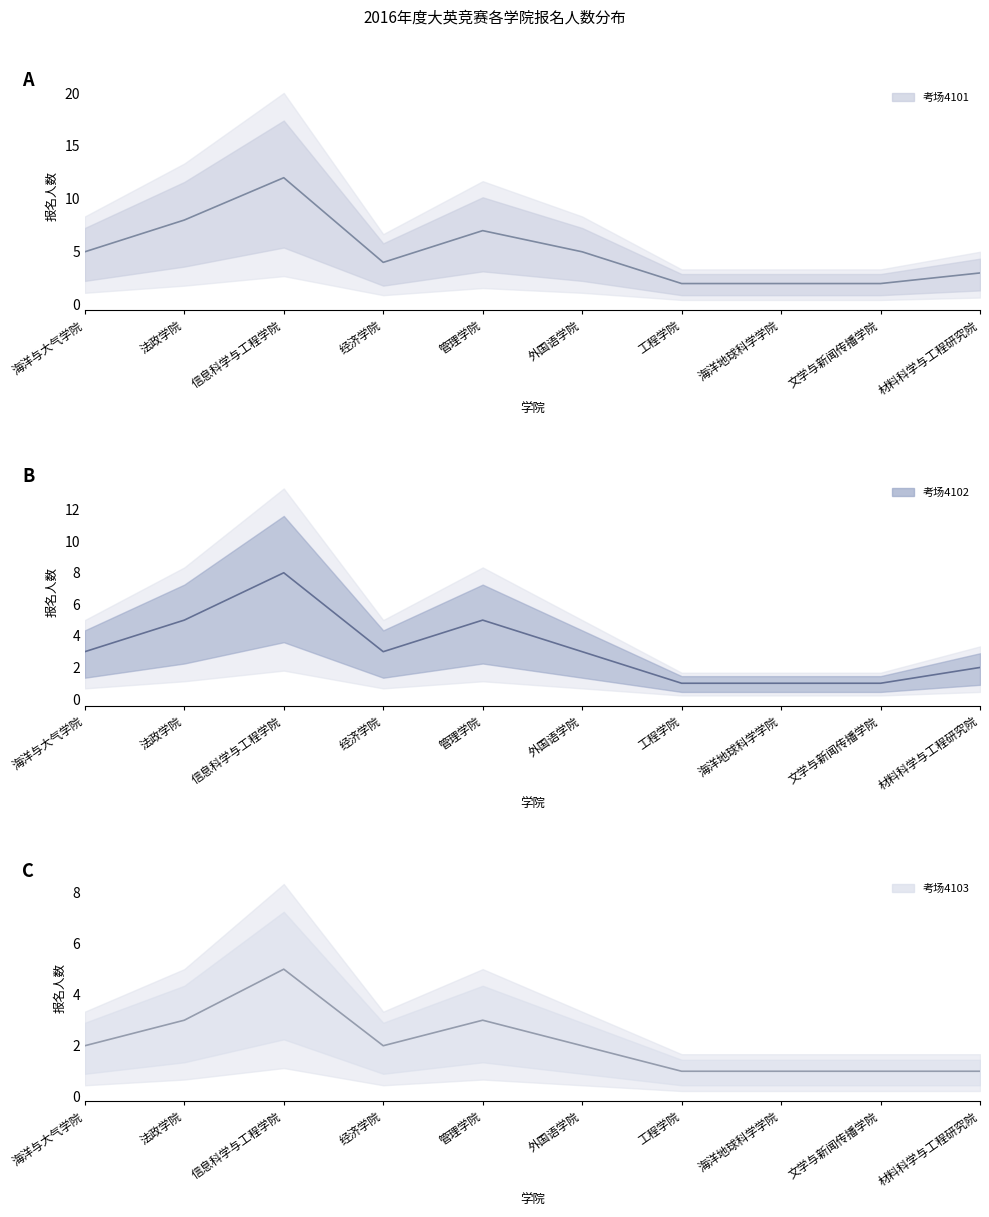

How many values in the median_考场4101 series exceed 5?

3